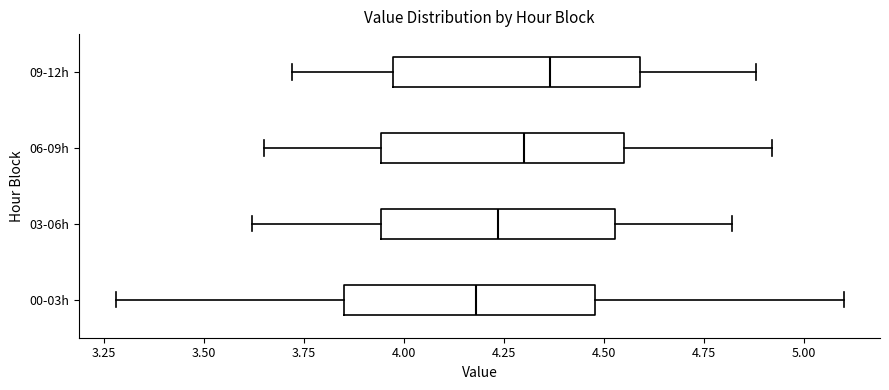

Reading bottom to top, transcribe this box plot: for each box, give where its median line is, the range the box spans, and where its two whiskers end, as read against the x-axis. The values are not printed on the chart, so give them approximately, as read against the axis.

00-03h: median 4.20, box 3.85 to 4.50, whiskers 3.30 to 5.10
03-06h: median 4.25, box 3.95 to 4.55, whiskers 3.60 to 4.80
06-09h: median 4.30, box 3.95 to 4.55, whiskers 3.65 to 4.90
09-12h: median 4.35, box 3.95 to 4.60, whiskers 3.70 to 4.90